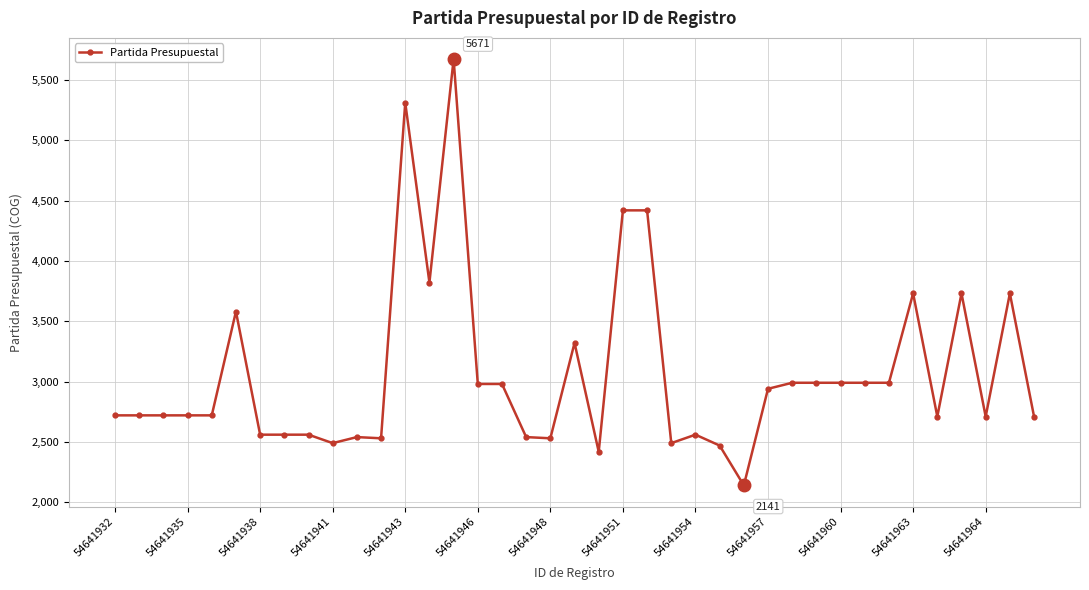

What is the average value?

3070